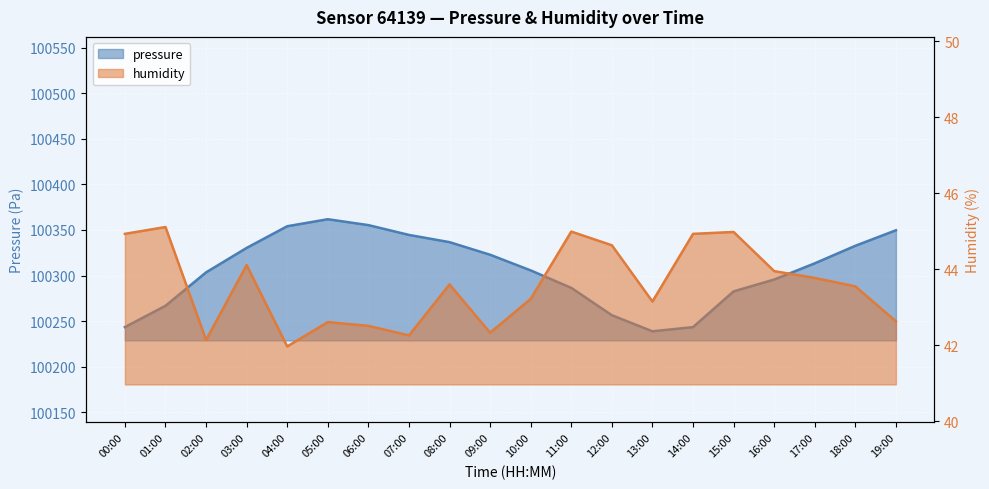

The value of pressure at 14:00 is 100243.4. True or false?

True